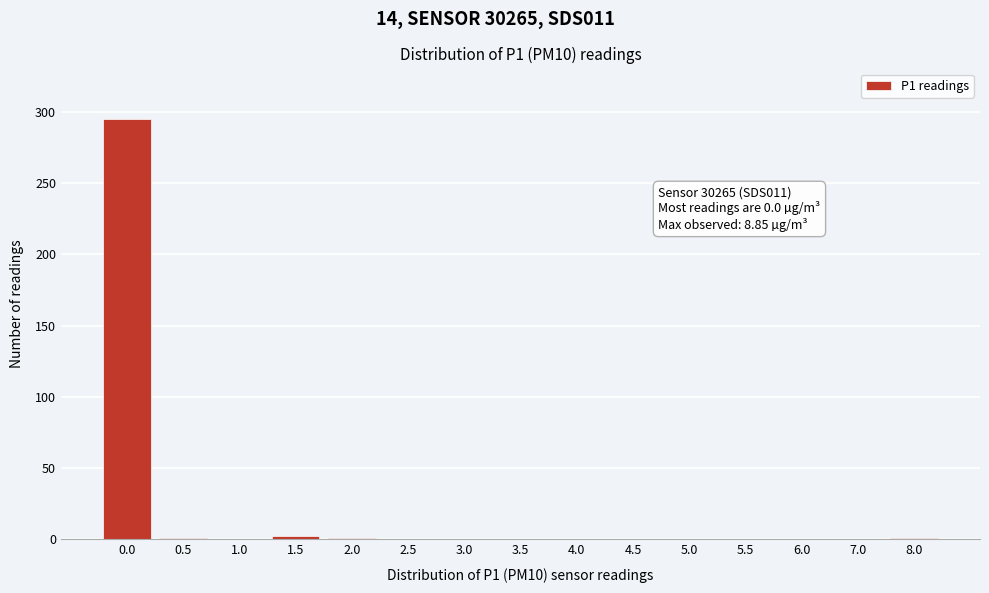

What is the greatest value displayed?

295